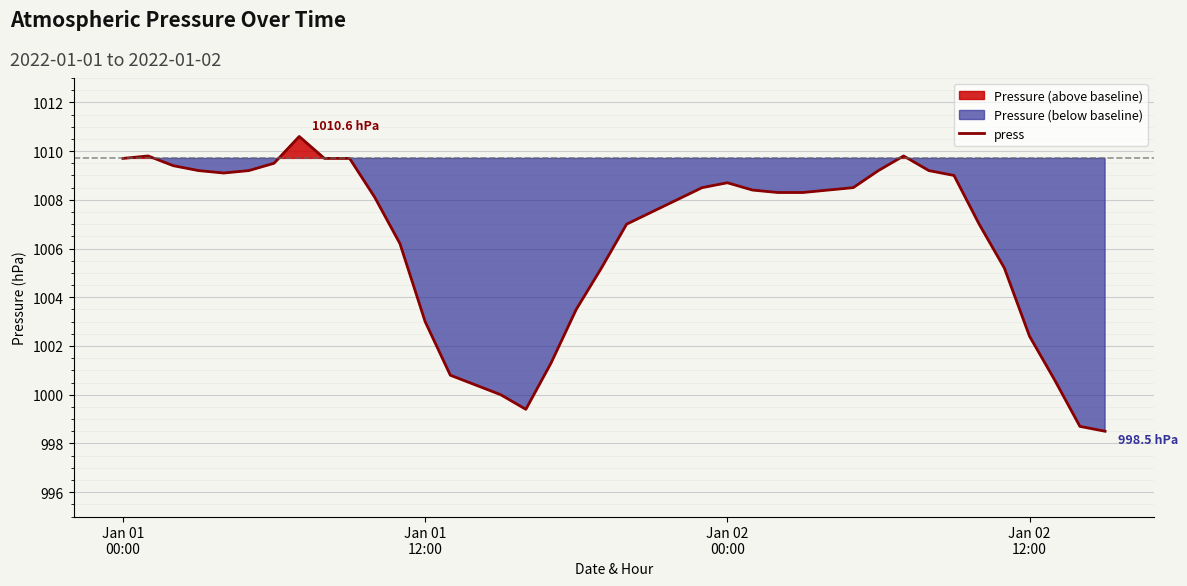

Reading left to right, extract all data points from this chart.

1009.7	1009.8	1009.4	1009.2	1009.1	1009.2	1009.5	1010.6	1009.7	1009.7	1008.1	1006.2	1003.0	1000.8	1000.4	1000.0	999.4	1001.3	1003.5	1005.2	1007.0	1007.5	1008.0	1008.5	1008.7	1008.4	1008.3	1008.3	1008.4	1008.5	1009.2	1009.8	1009.2	1009.0	1007.0	1005.2	1002.4	1000.6	998.7	998.5